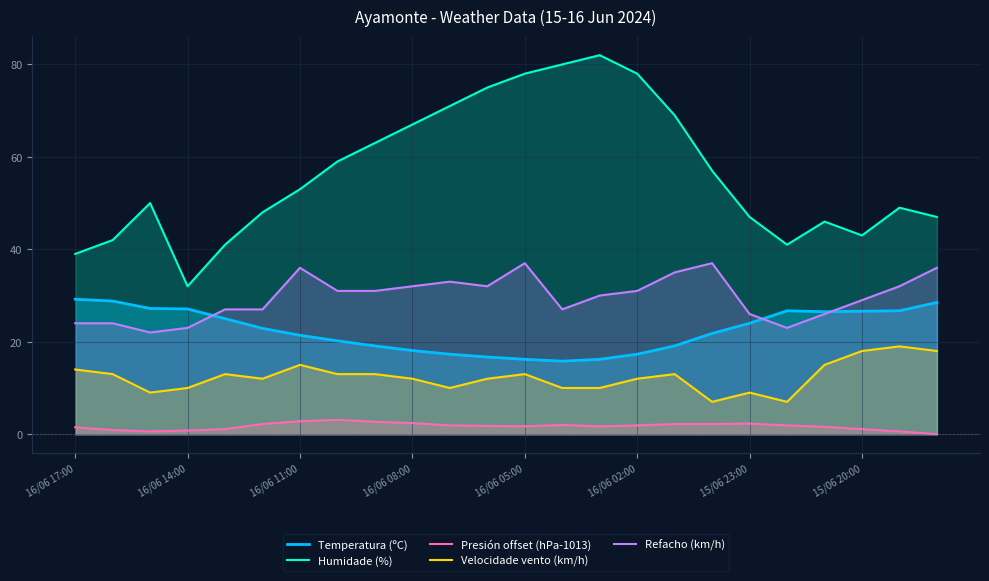

What is the maximum value for Refacho (km/h)?

37.0